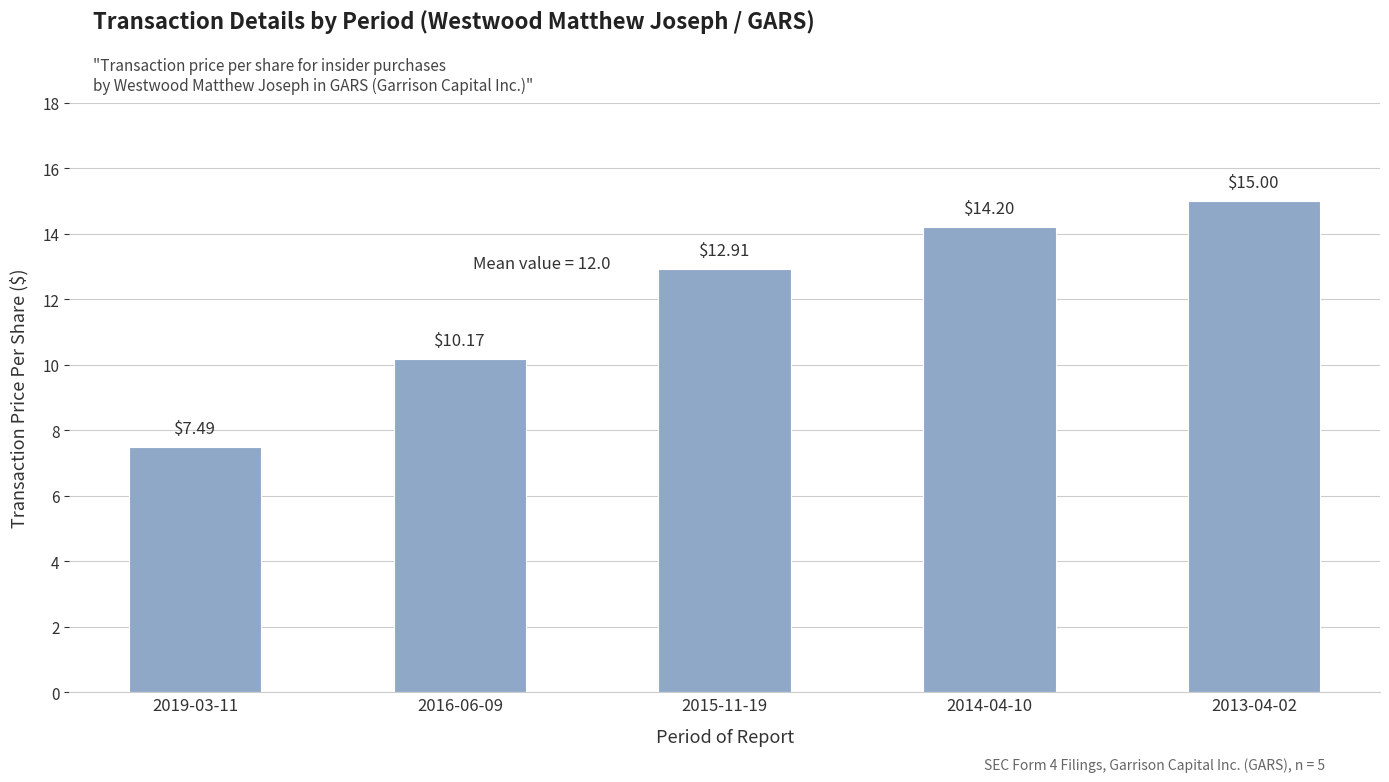

Does the chart contain stacked bars?

No